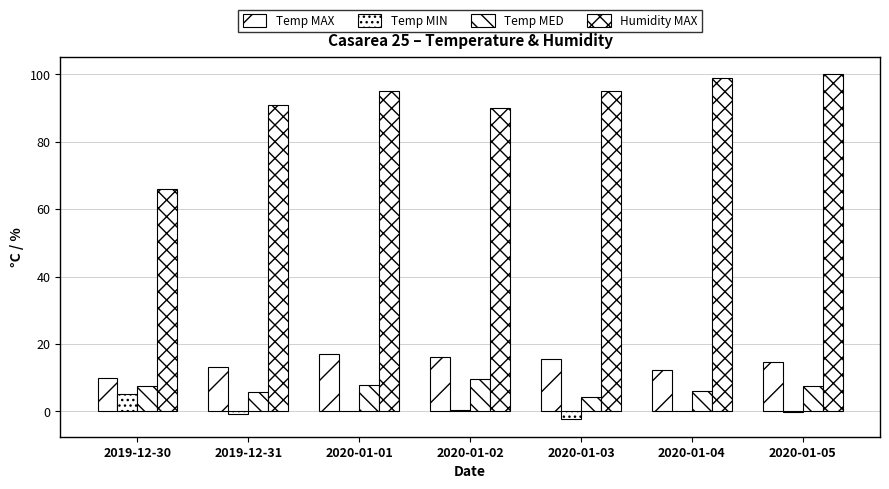

At 2020-01-01, list the series in order from largest to smallest.

Humidity MAX, Temp MAX, Temp MED, Temp MIN